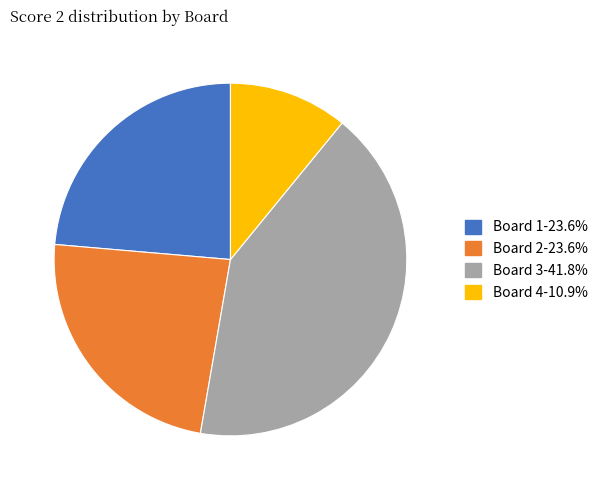

True or false: Board 3 accounts for 49% of the total.

False